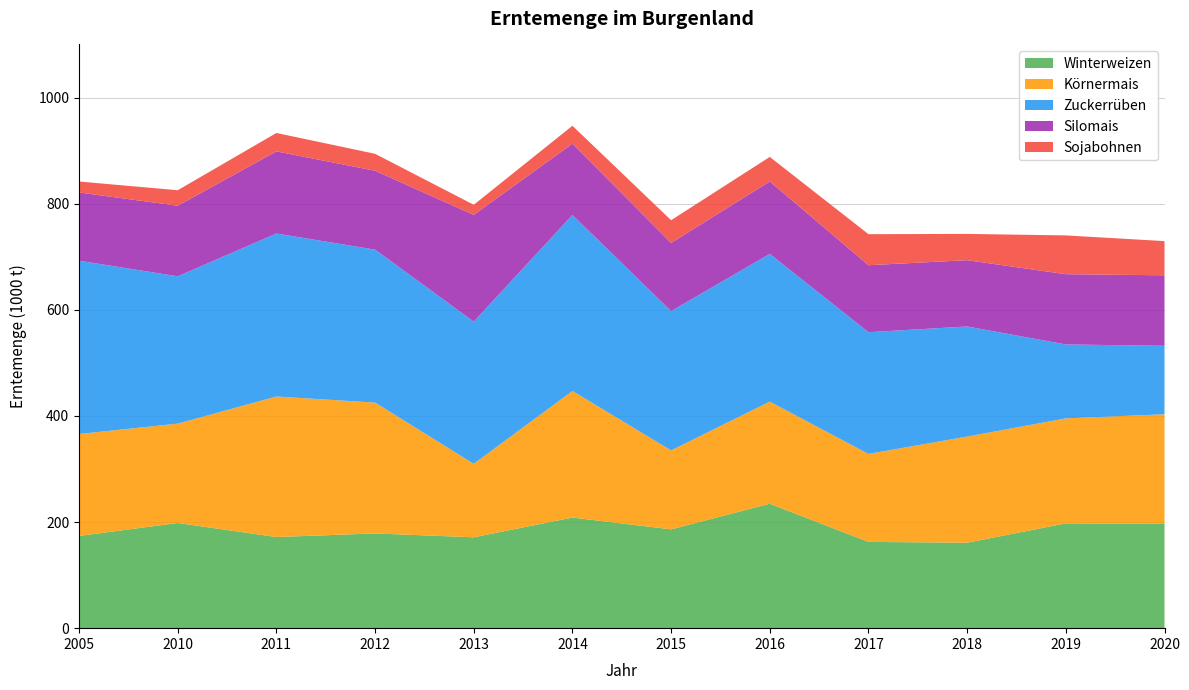

Reading left to right, list all the values displayed in this chart.

Winterweizen: 173804	198182	171753	178489	171265	208443	186241	234520	162565	161026	197537	196513
Körnermais: 192098	187254	264824	246576	138460	238558	148739	192392	165784	200049	197782	206596
Zuckerrüben: 326593	277619	307129	288235	267926	331586	262466	278364	229393	207467	139325	129034
Silomais: 128538	133043	154782	148714	201180	134465	128461	136552	126235	124922	132370	132856
Sojabohnen: 20665	29189	34682	31884	19019	33694	42860	46209	58483	49483	73126	64402